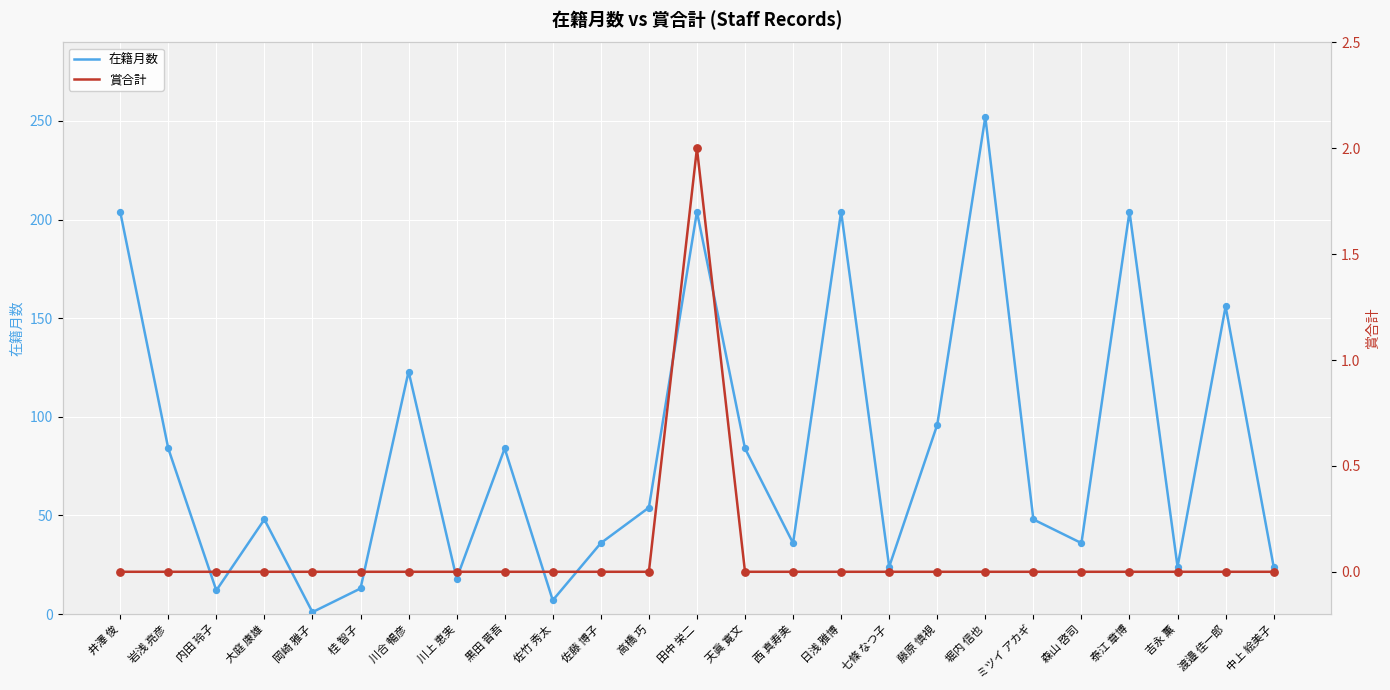

What is the total value across all series at 天眞 寛文?

84